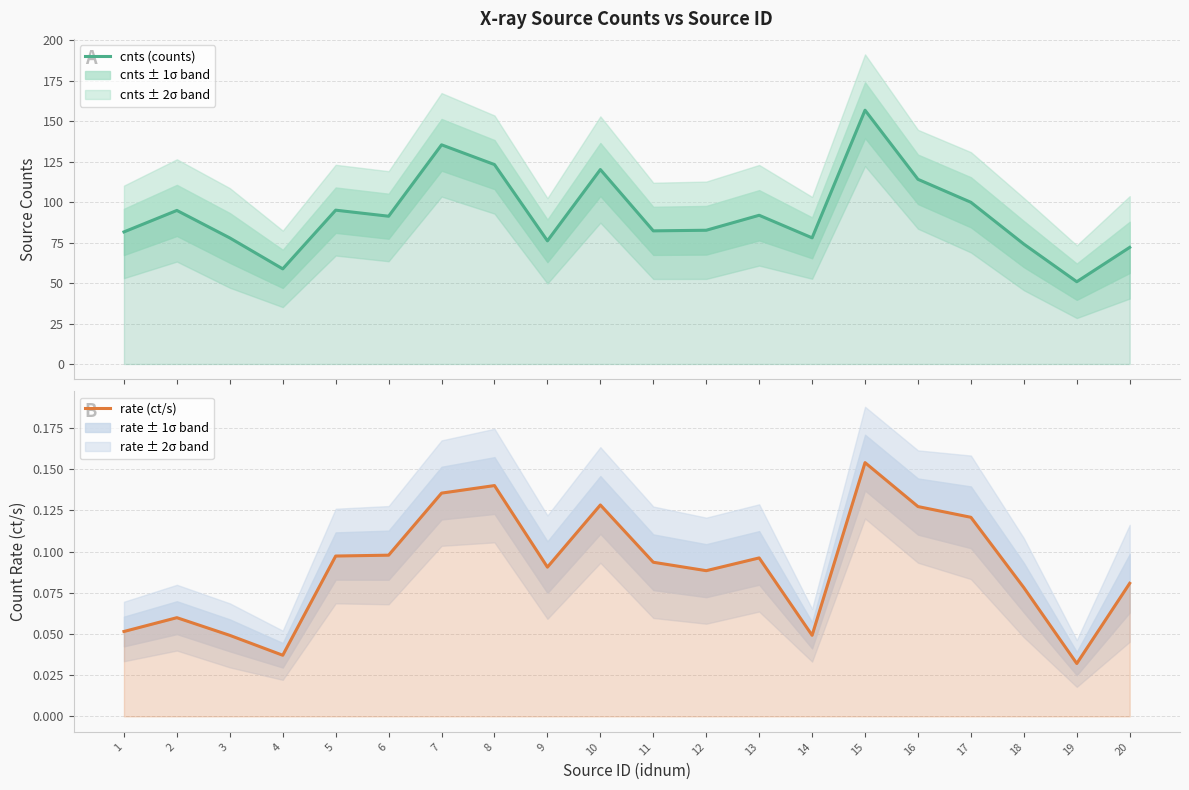

Which series changed the most between 3 and 20?

cnts (counts)